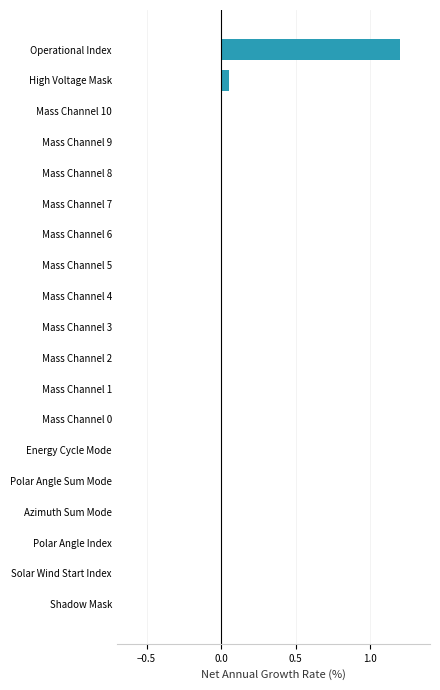

True or false: the data shows 0.0 at Mass Channel 8.

True